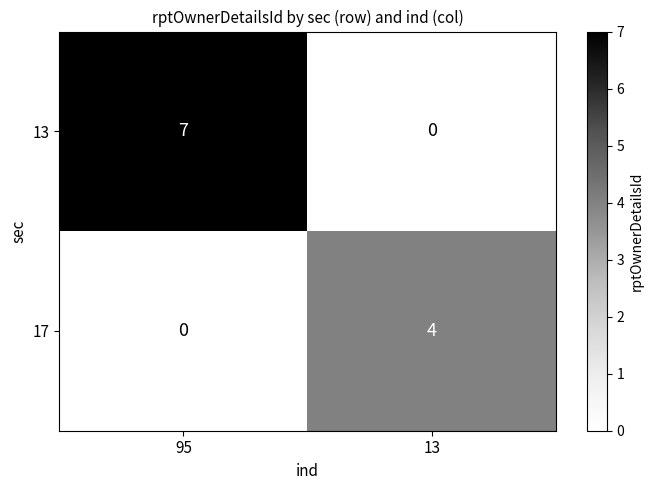

How many data points does each series have?

2